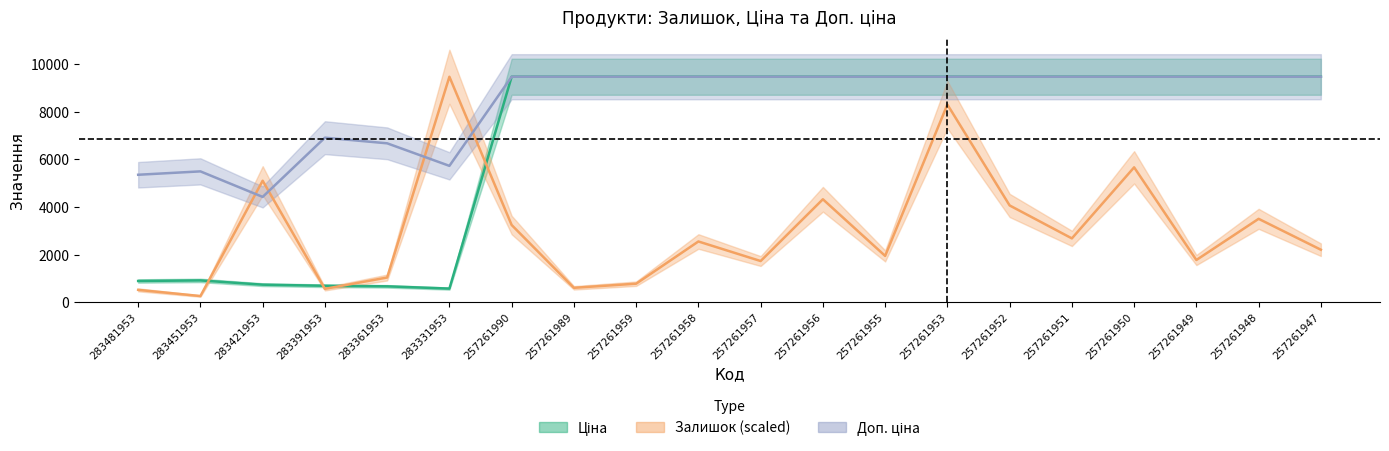

Which series has the widest spread of values?

Залишок